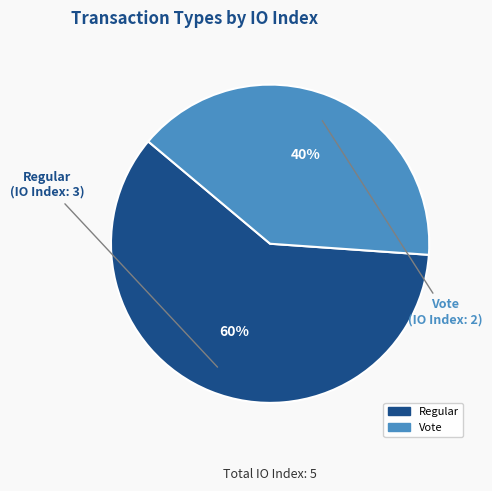

Does Regular account for over 50% of the chart?

Yes